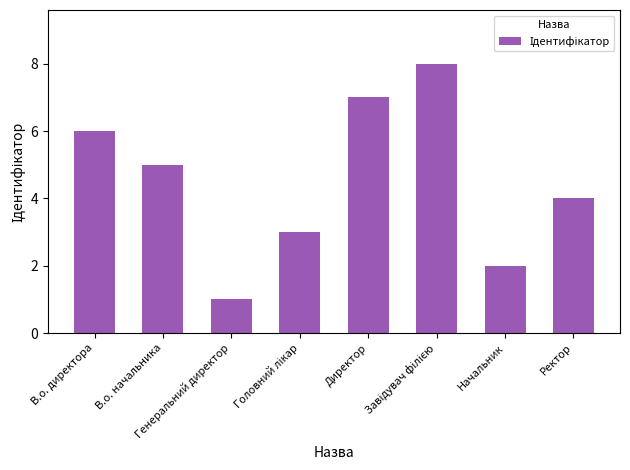

What is the maximum value shown in the chart?

8